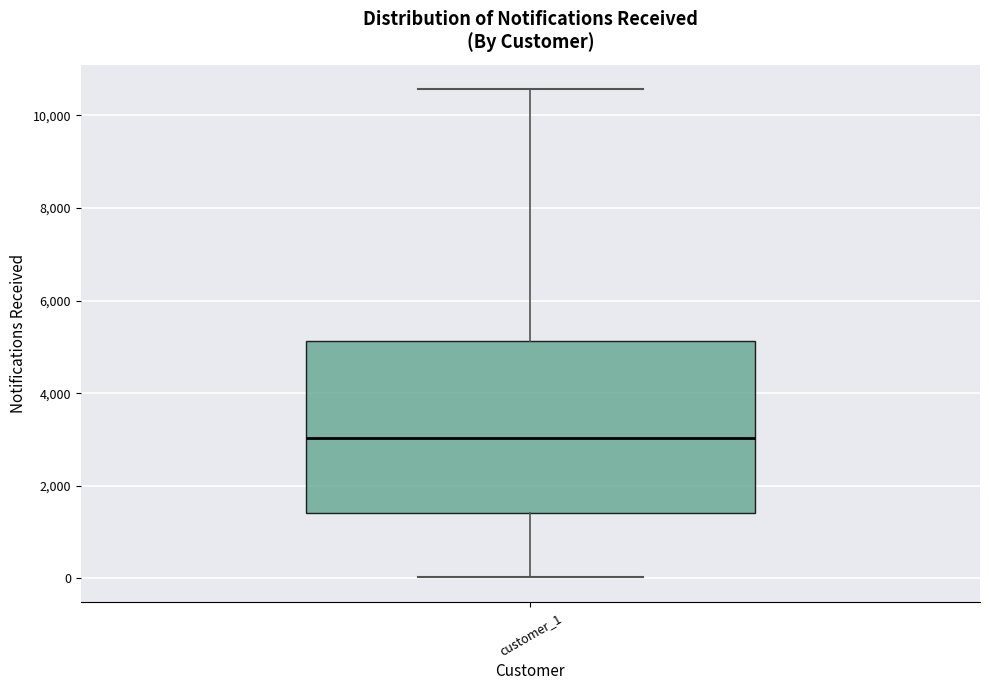

Transcribe this box plot: give where the median line is, the range the box spans, and where the two whiskers end, as read against the y-axis. The values are not printed on the chart, so give them approximately, as read against the axis.

median 3000, box 1400 to 5200, whiskers 0 to 10600